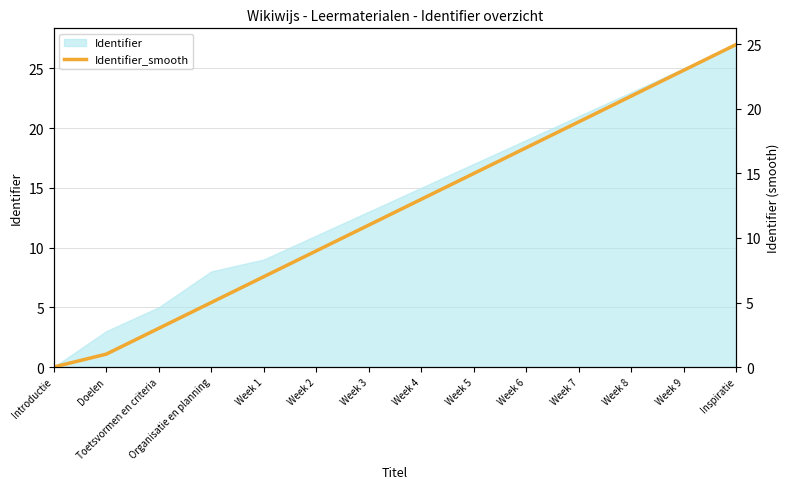

Which has a higher value, Week 6 or Toetsvormen en criteria?

Week 6